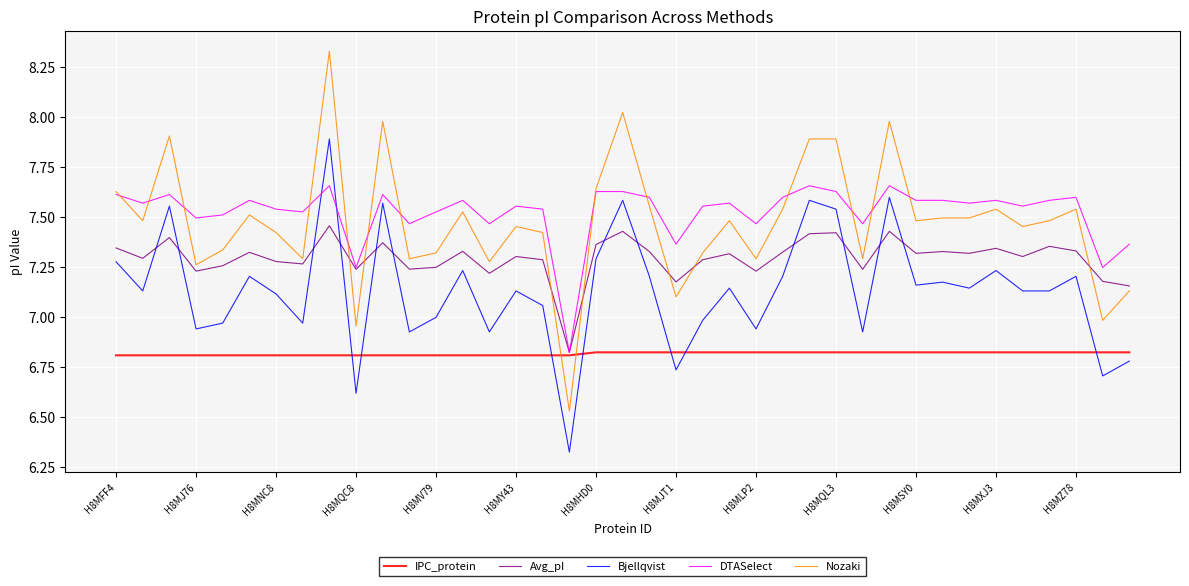

True or false: DTASelect and Bjellqvist cross at least once.

True